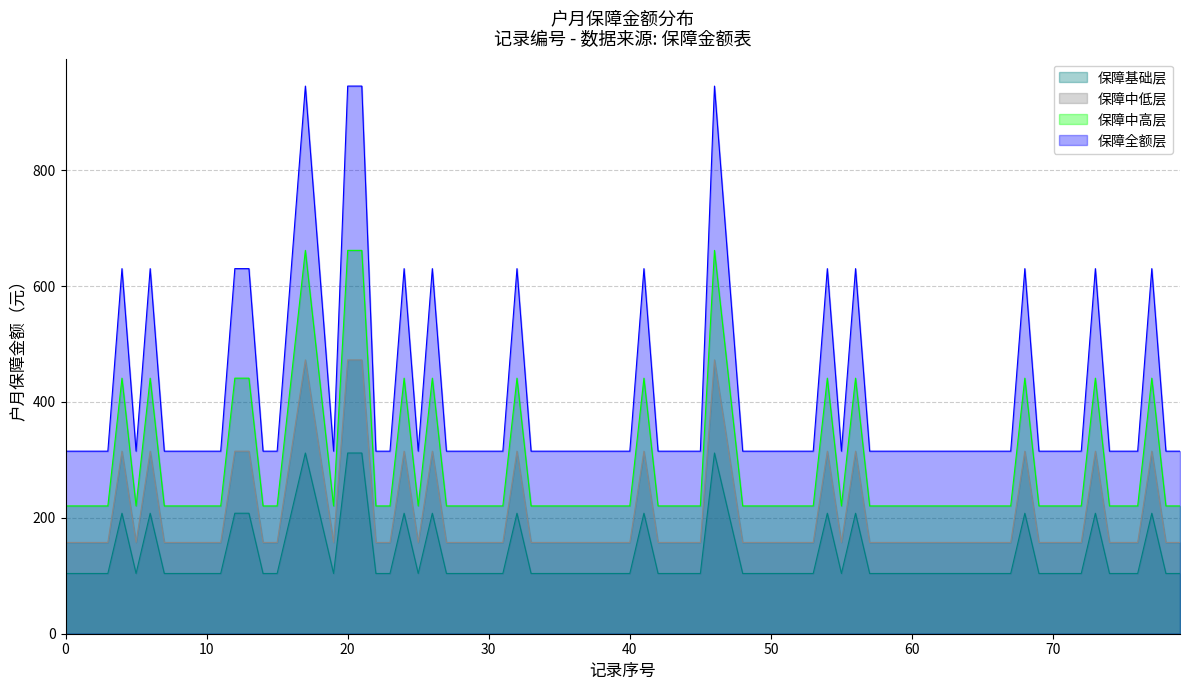

How many lines are shown in the chart?

4